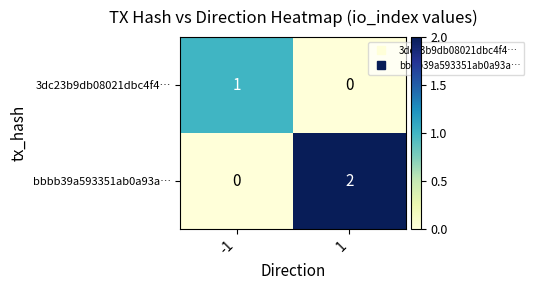

Which series has the largest range (max minus min)?

bbbb39a593351ab0a93a…